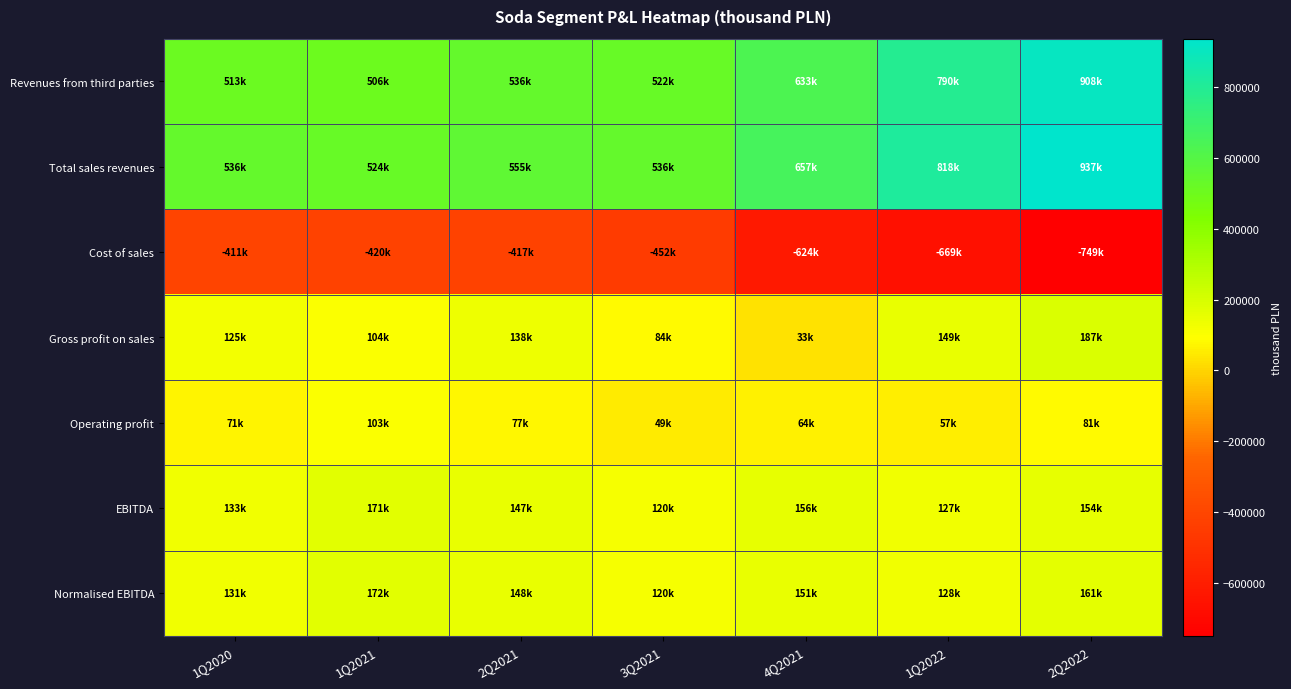

Which category has the highest value across all series?

2Q2022